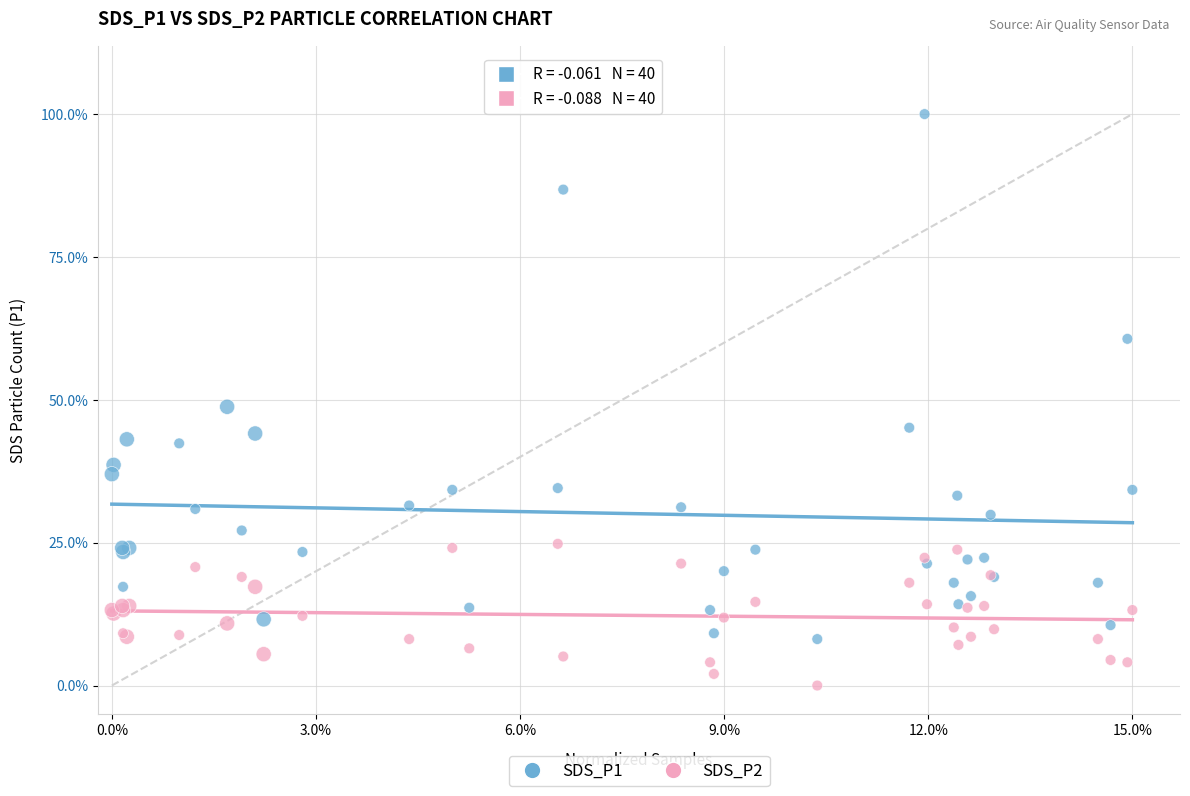

Which series reaches the maximum Y coordinate?

SDS_P1